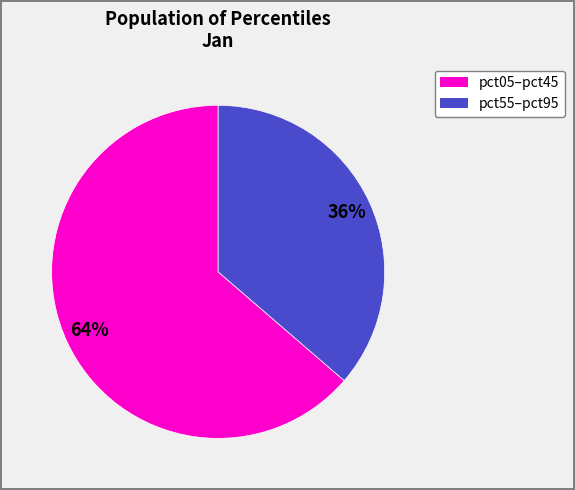

Is there a majority slice in this chart?

Yes